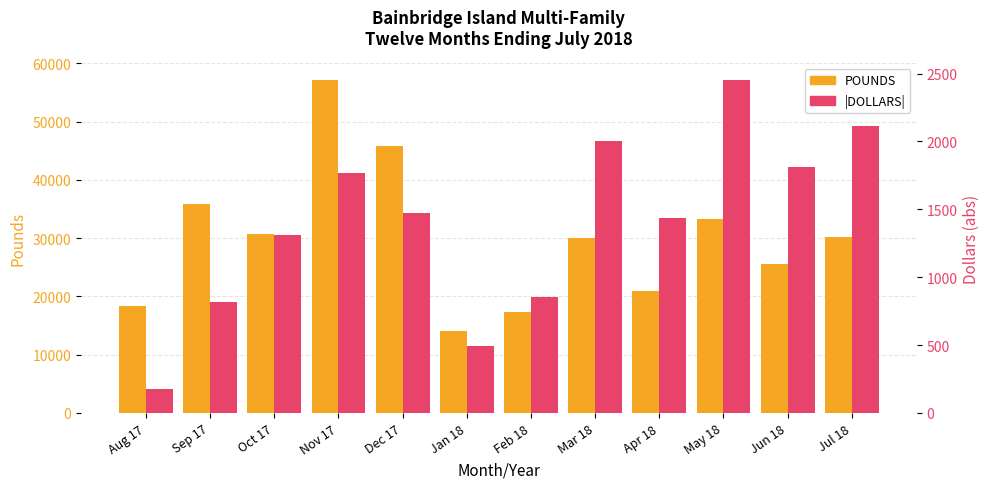

At which label does |DOLLARS| first exceed 1476?

Nov 17